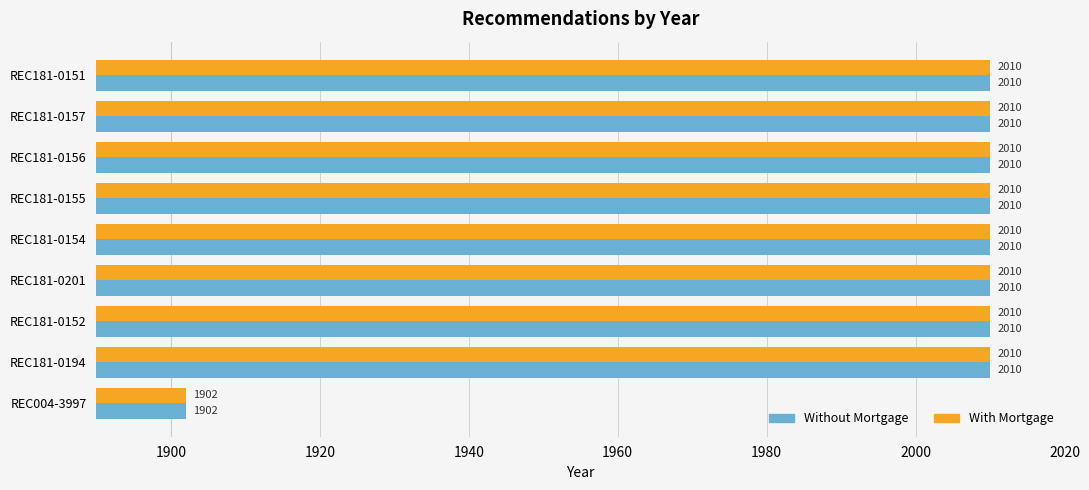

Read the Without Mortgage value at REC181-0157, to the nearest 50.

2000